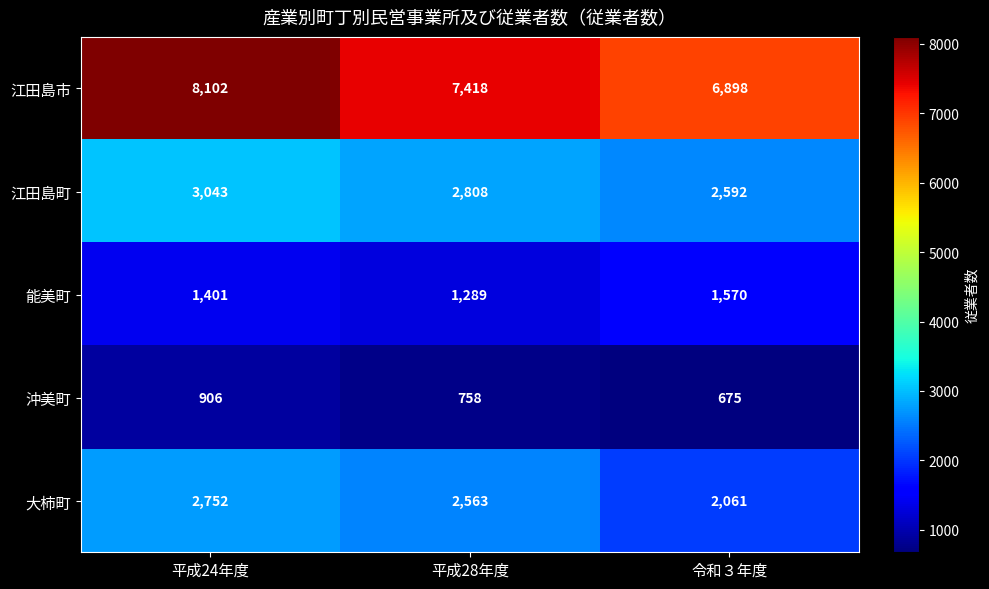

Reading left to right, transcribe all the data shown in this chart.

江田島市: 8102	7418	6898
江田島町: 3043	2808	2592
能美町: 1401	1289	1570
沖美町: 906	758	675
大柿町: 2752	2563	2061